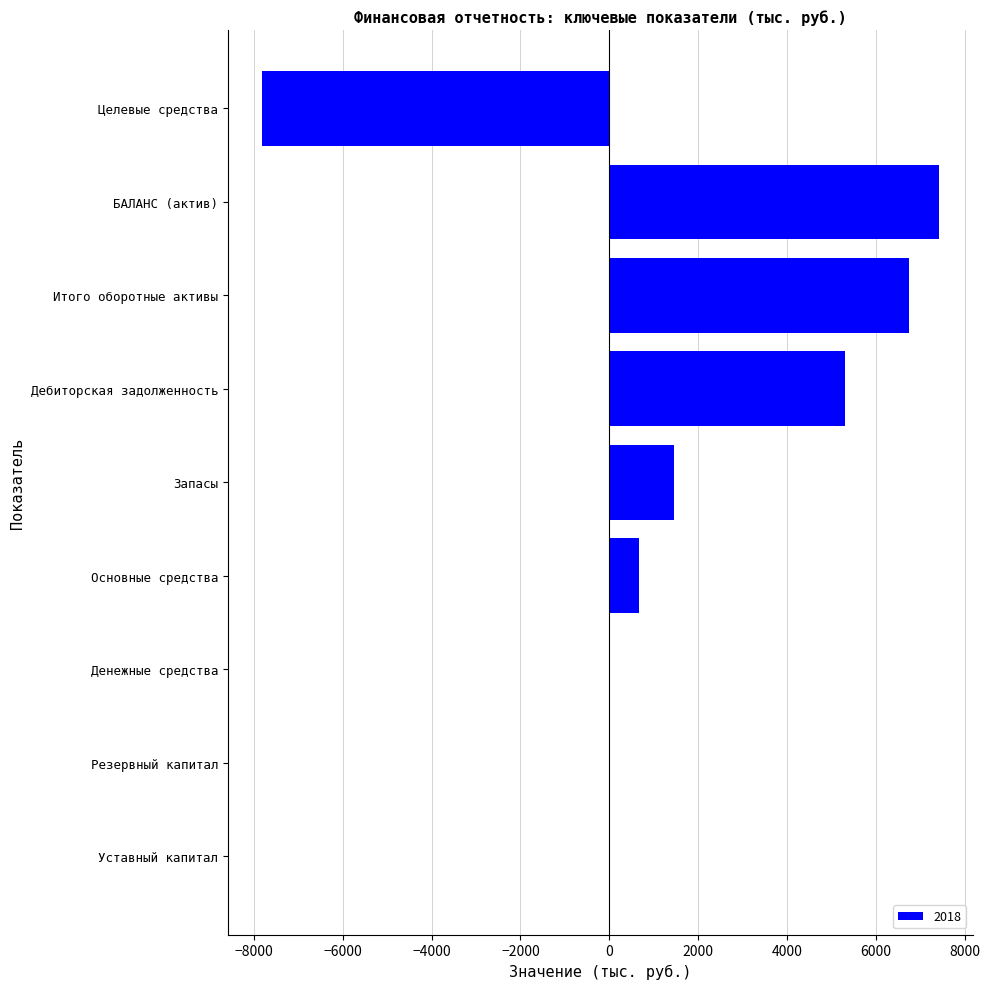

What is the sum of the values at Запасы and Дебиторская задолженность?

6747